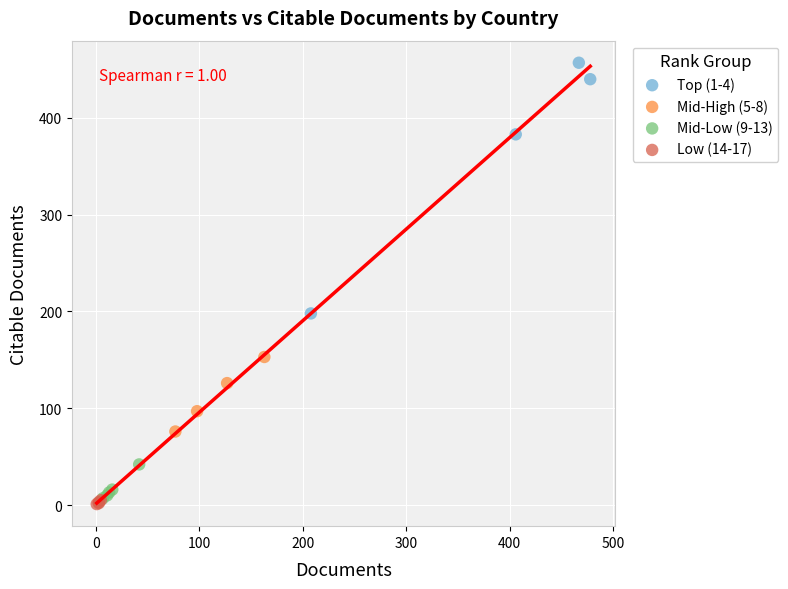

Which series has the widest spread of Y values?

Top (1-4)